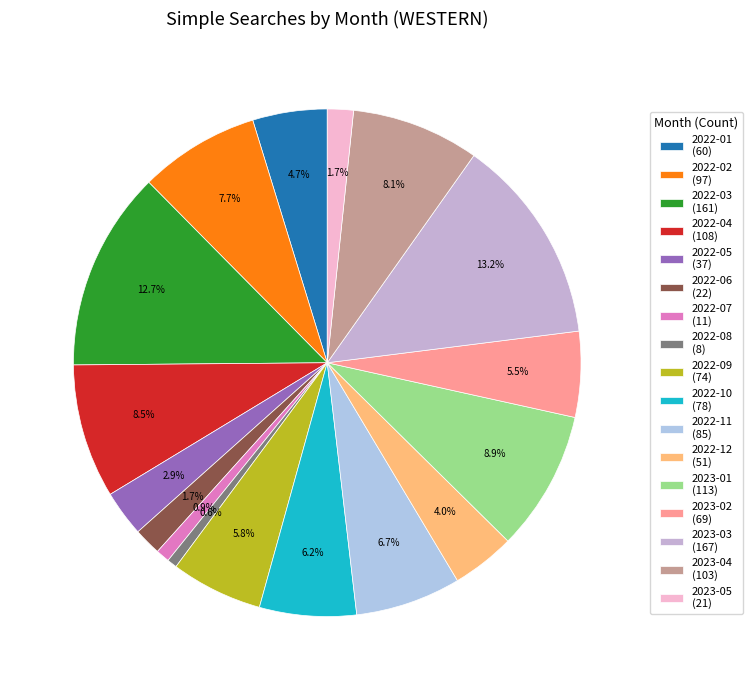

How many slices are in this pie chart?

17